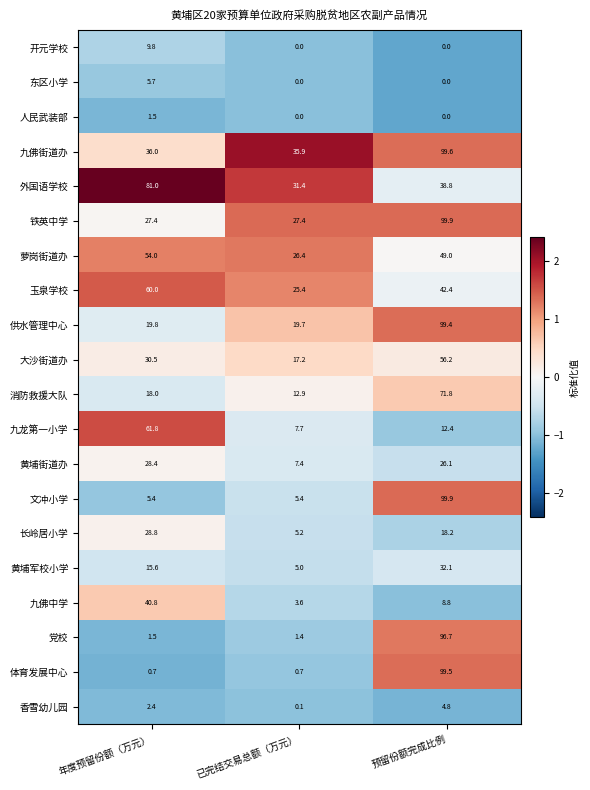

Is it true that 外国语学校 equals 115.9 at 年度预留份额（万元）?

False